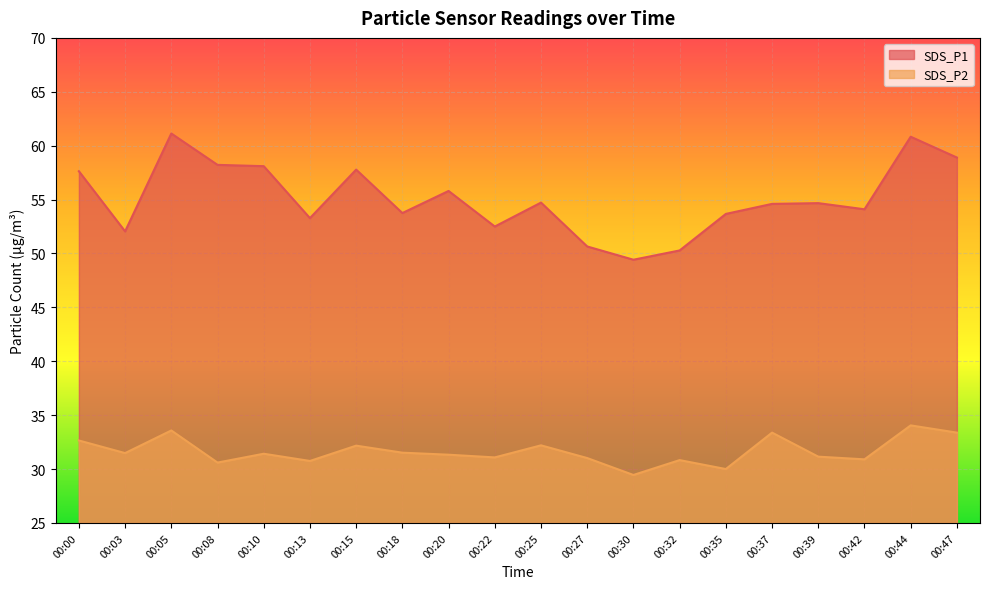

What is the approximate value of SDS_P1 at 00:15?

57.8